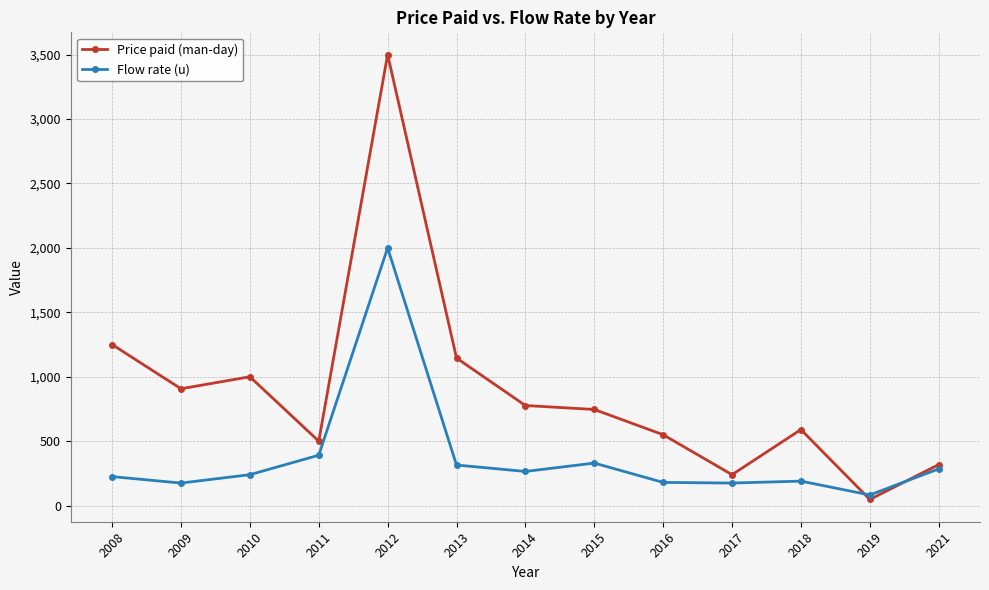

Rank the series by their maximum value, from lowest to highest.

Flow rate (u), Price paid (man-day)